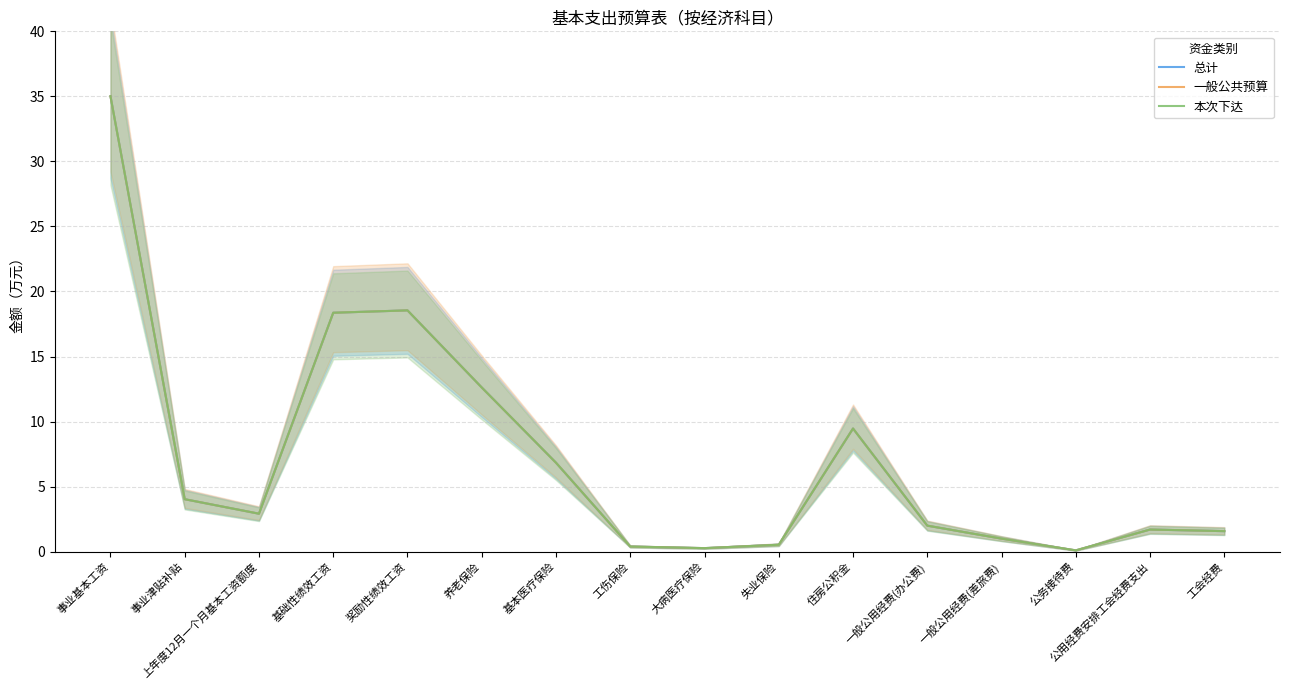

What is the label of the 2nd point from the left?

事业津贴补贴